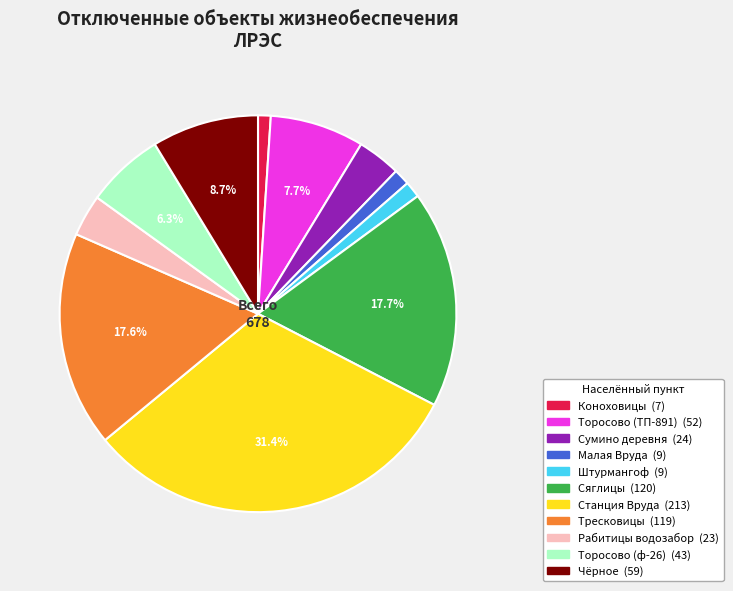

What percentage is NOT represented by Тресковицы?

82.4%